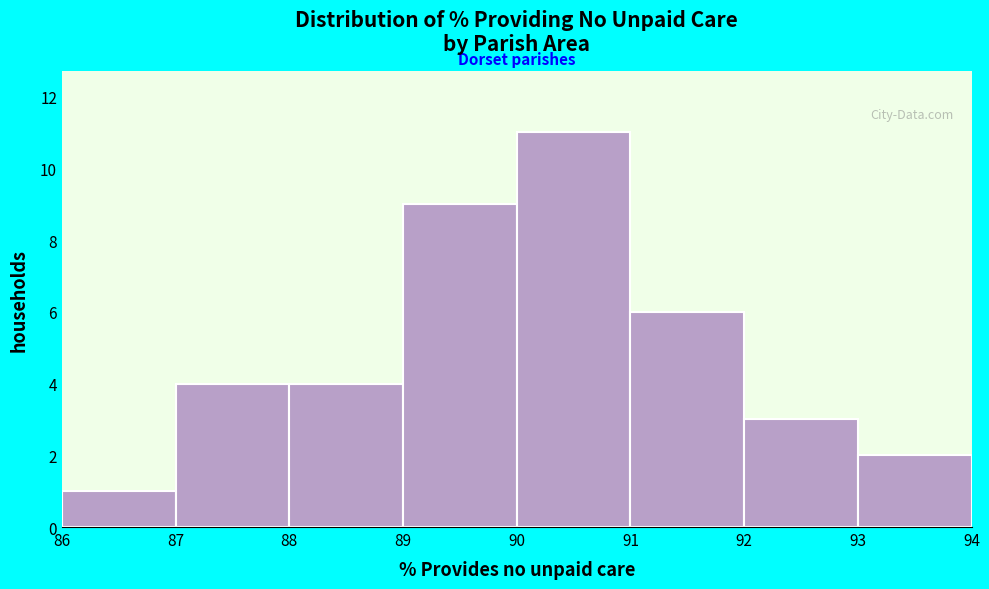

Reading left to right, transcribe this chart: for each bar, give the range it covers on the x-axis and its height. The values are not printed on the chart, so give them approximately, as read against the axis.

86 to 87: 1
87 to 88: 4
88 to 89: 4
89 to 90: 9
90 to 91: 11
91 to 92: 6
92 to 93: 3
93 to 94: 2